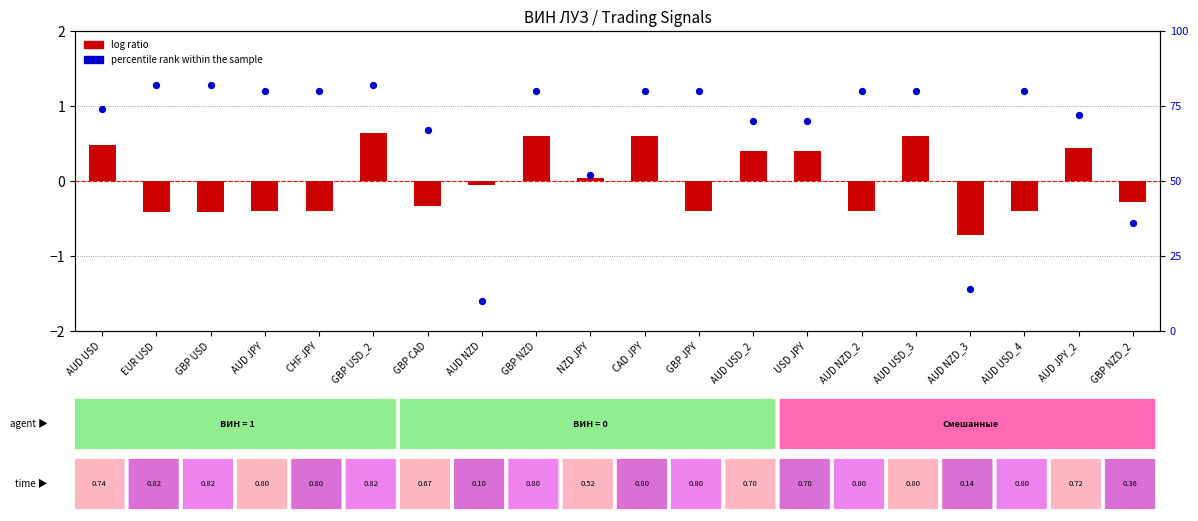

What are all the series names shown in the legend?

log ratio, percentile rank within the sample